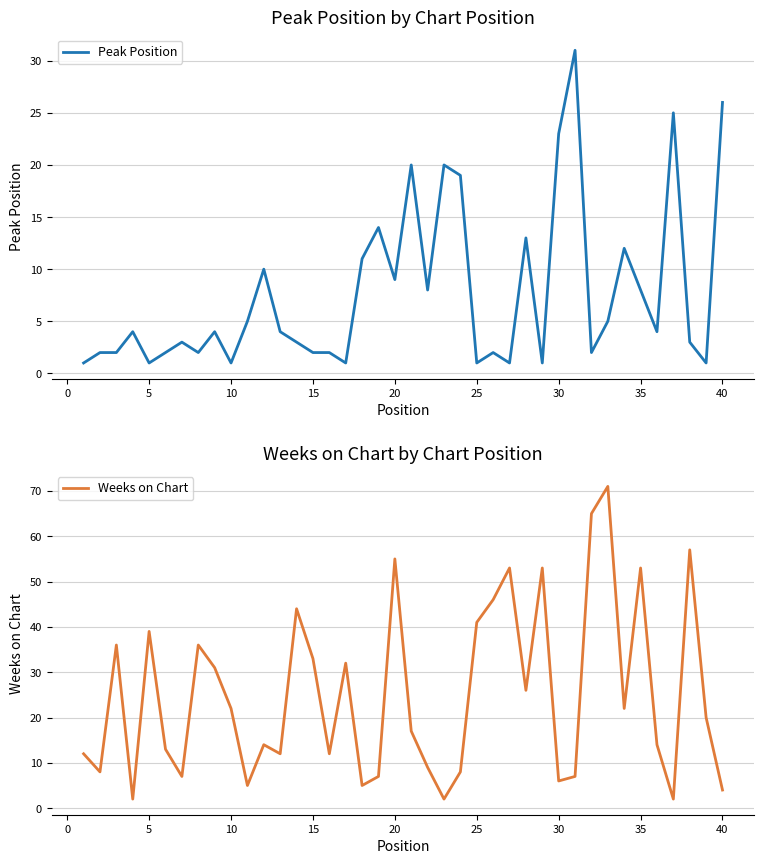

The value of Peak Position at 25 is 1. True or false?

True